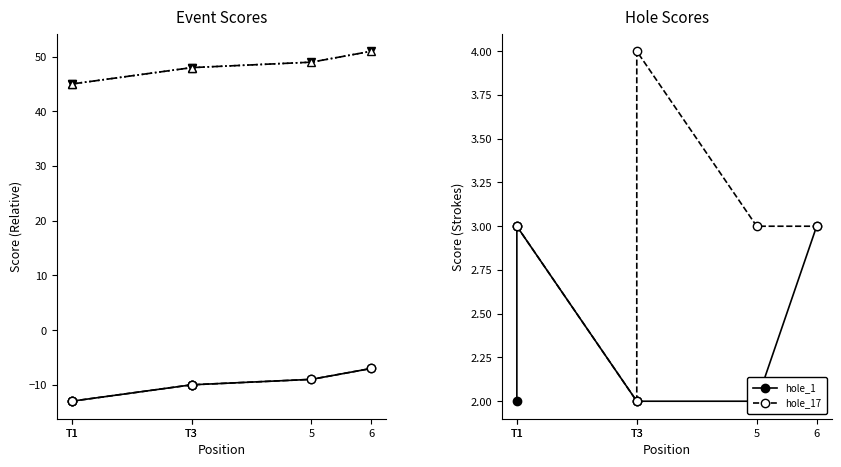

How many lines are shown in the chart?

6